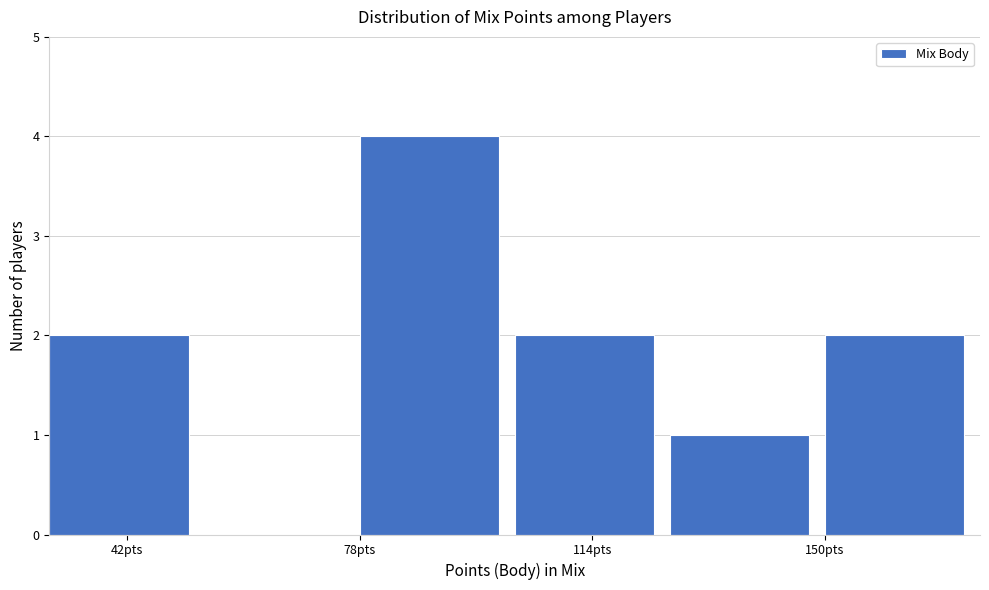

Reading left to right, list every bar in this chart as the range it spans on the x-axis followed by its height. Neither the bar edges nor the heights are printed on the chart, so give them approximately, as read against the axes.

30 to 54: 2
54 to 78: 0
78 to 102: 4
102 to 126: 2
126 to 150: 1
150 to 174: 2